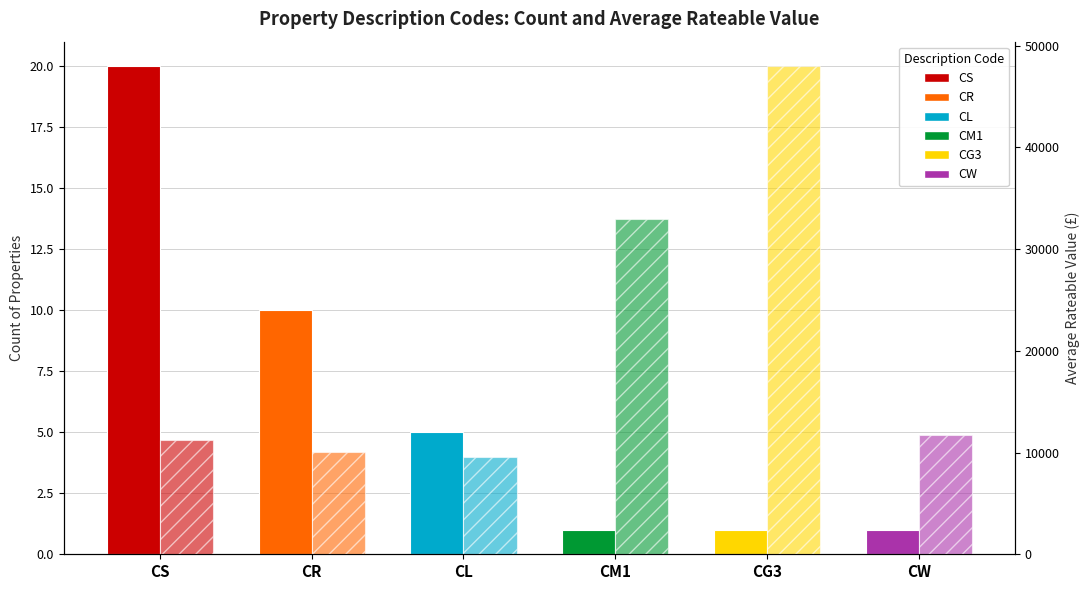

The Average Rateable Value (£) series shows 11750 at CW. True or false?

True